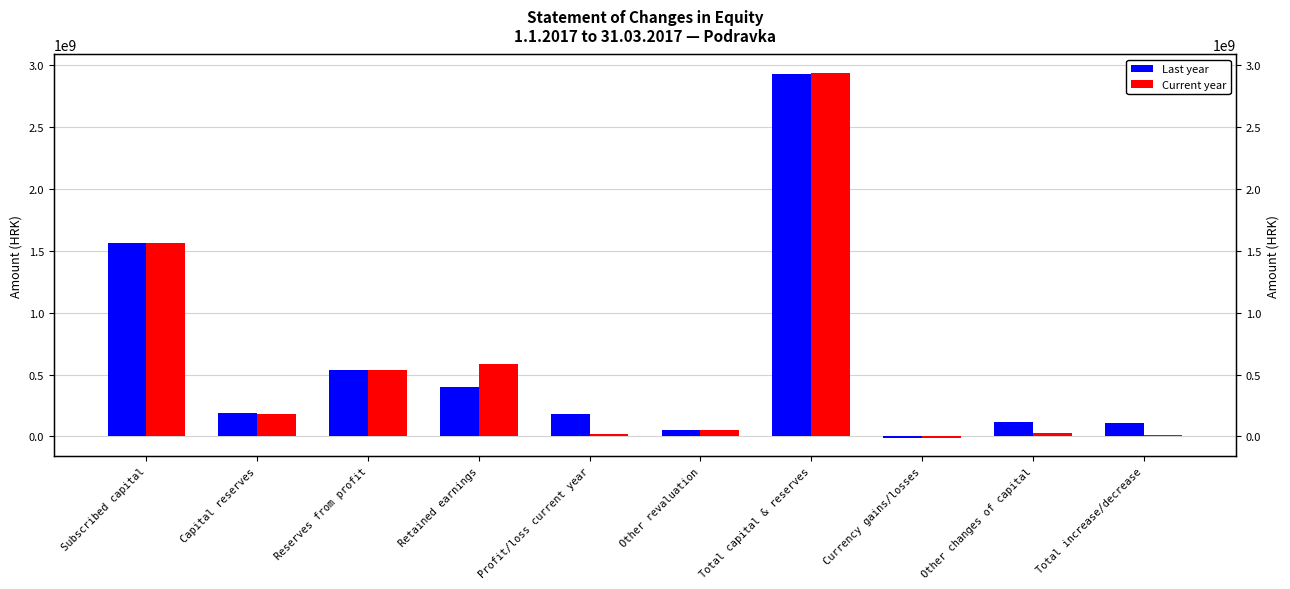

Reading left to right, transcribe all the data shown in this chart.

Last year: Subscribed capital=1566400660.0	Capital reserves=187400085.0	Reserves from profit=540103118.0	Retained earnings=400872825.0	Profit/loss current year=182399657.6	Other revaluation=49218042.0	Total capital & reserves=2926394387.6	Currency gains/losses=-10429400.0	Other changes of capital=119068102.0	Total increase/decrease=108638702.0
Current year: Subscribed capital=1566400660.0	Capital reserves=183615771.0	Reserves from profit=538687264.8	Retained earnings=583272370.0	Profit/loss current year=18024483.1	Other revaluation=50220452.0	Total capital & reserves=2940221000.9	Currency gains/losses=-12441000.0	Other changes of capital=26267613.0	Total increase/decrease=13826613.0